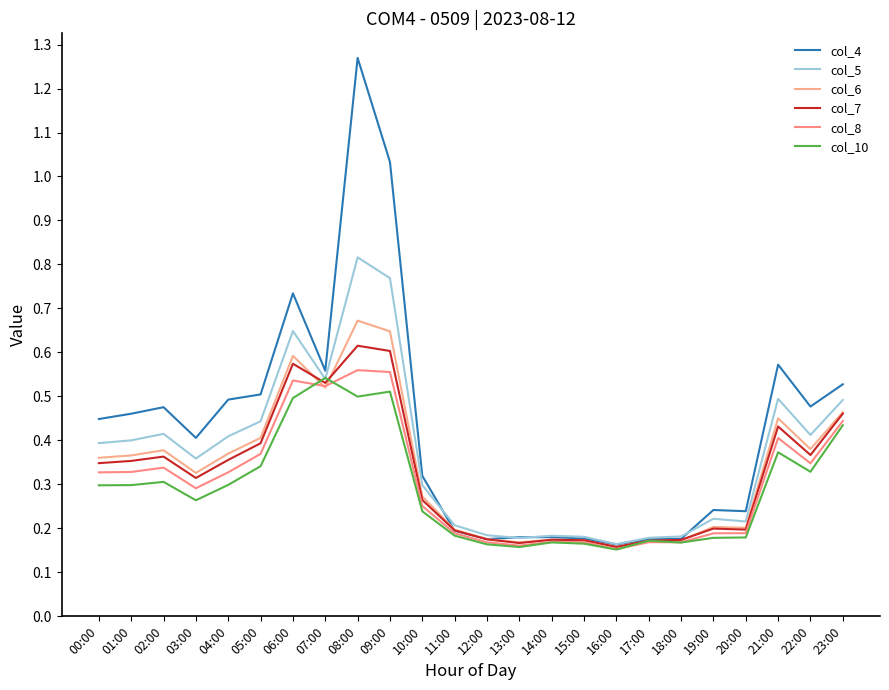

What is the difference between the maximum and minimum values in the col_5 series?

0.7